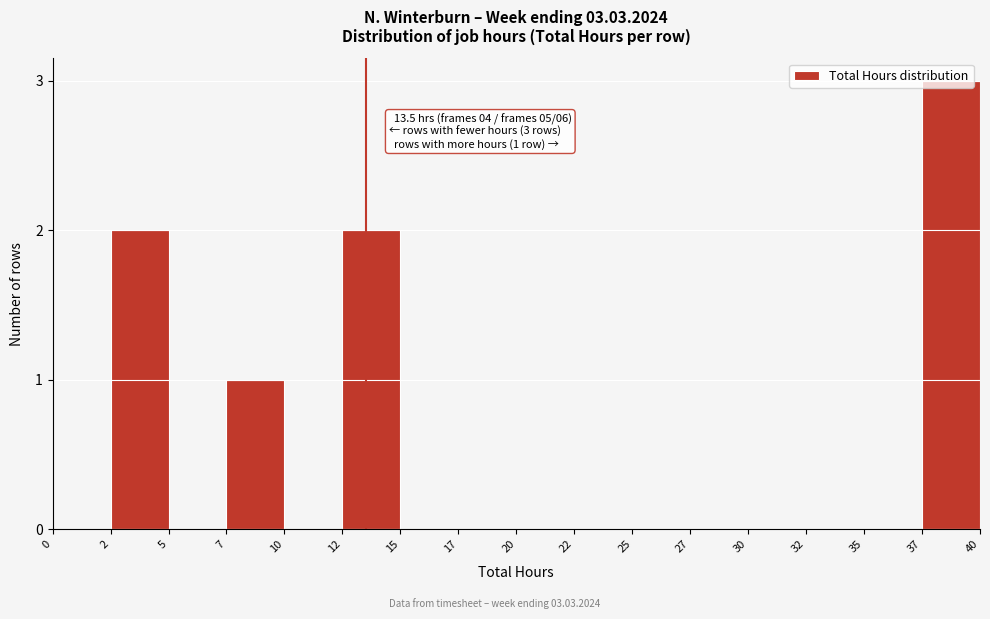

The value at 0 is -2. True or false?

False